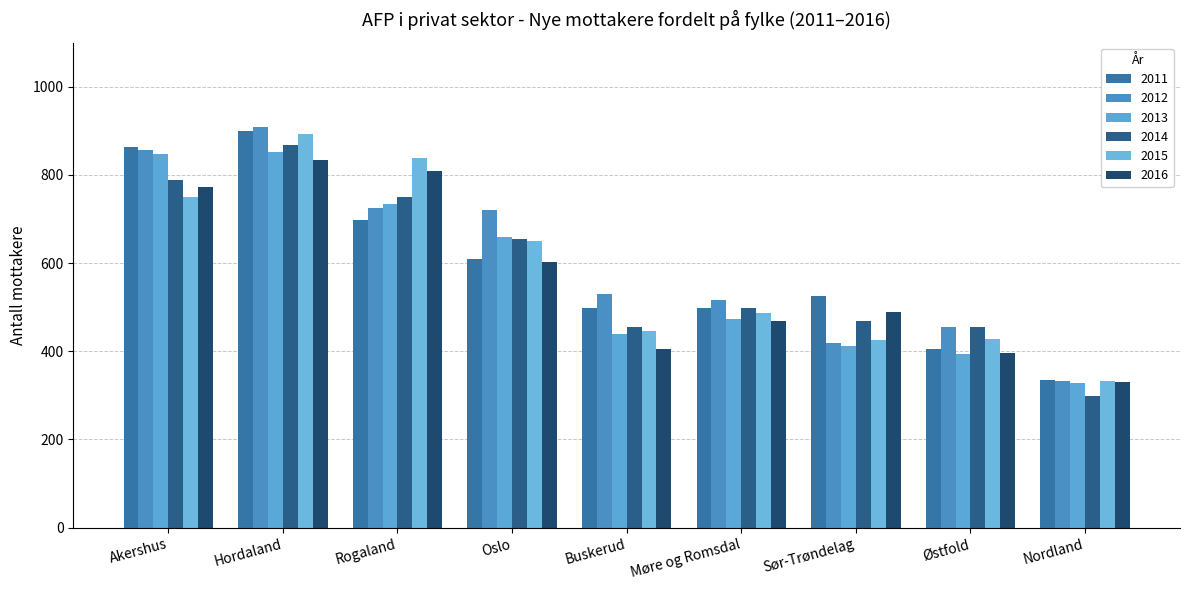

What is the label of the 9th bar from the right?

Akershus